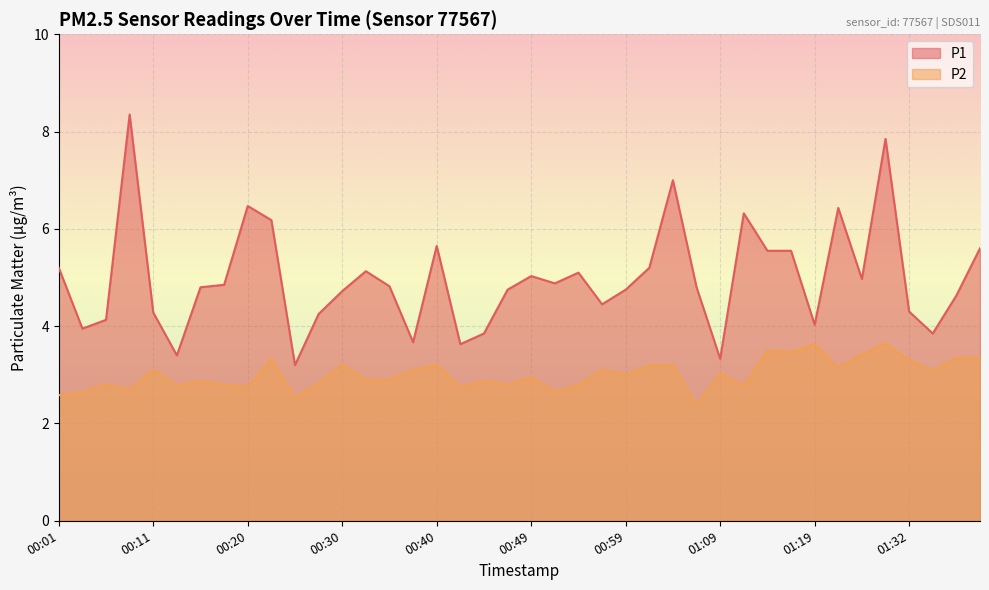

True or false: P2 has more than 2 interior local peaks.

True